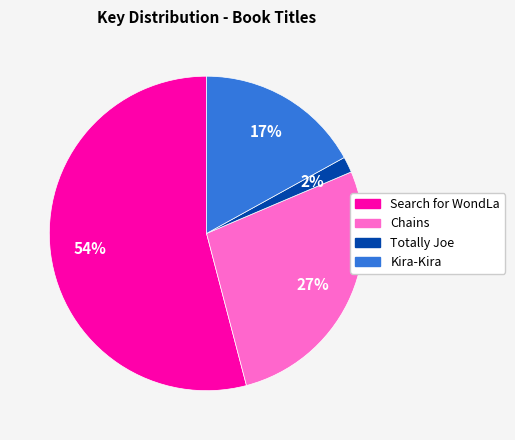

Between Totally Joe and Chains, which is larger?

Chains